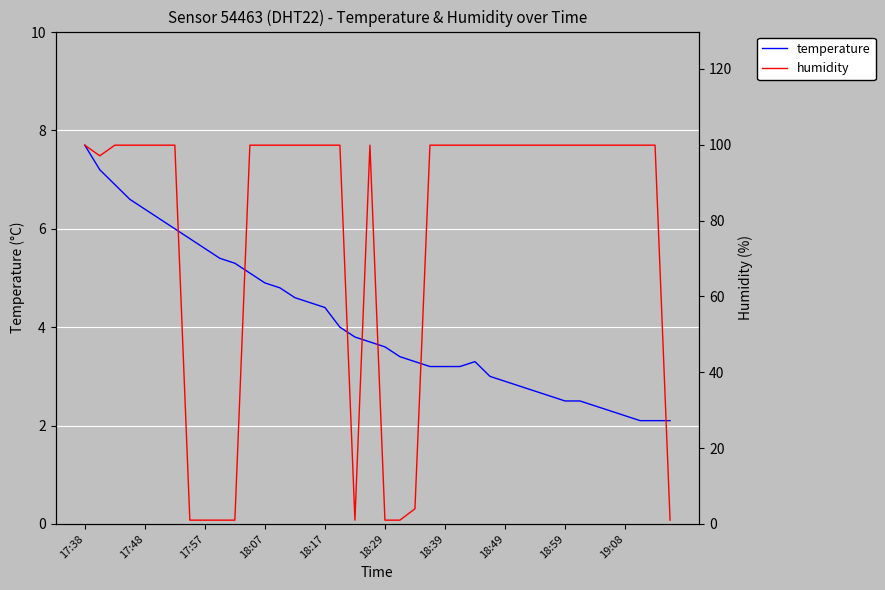

At 34, list the series in order from smallest to largest.

temperature, humidity